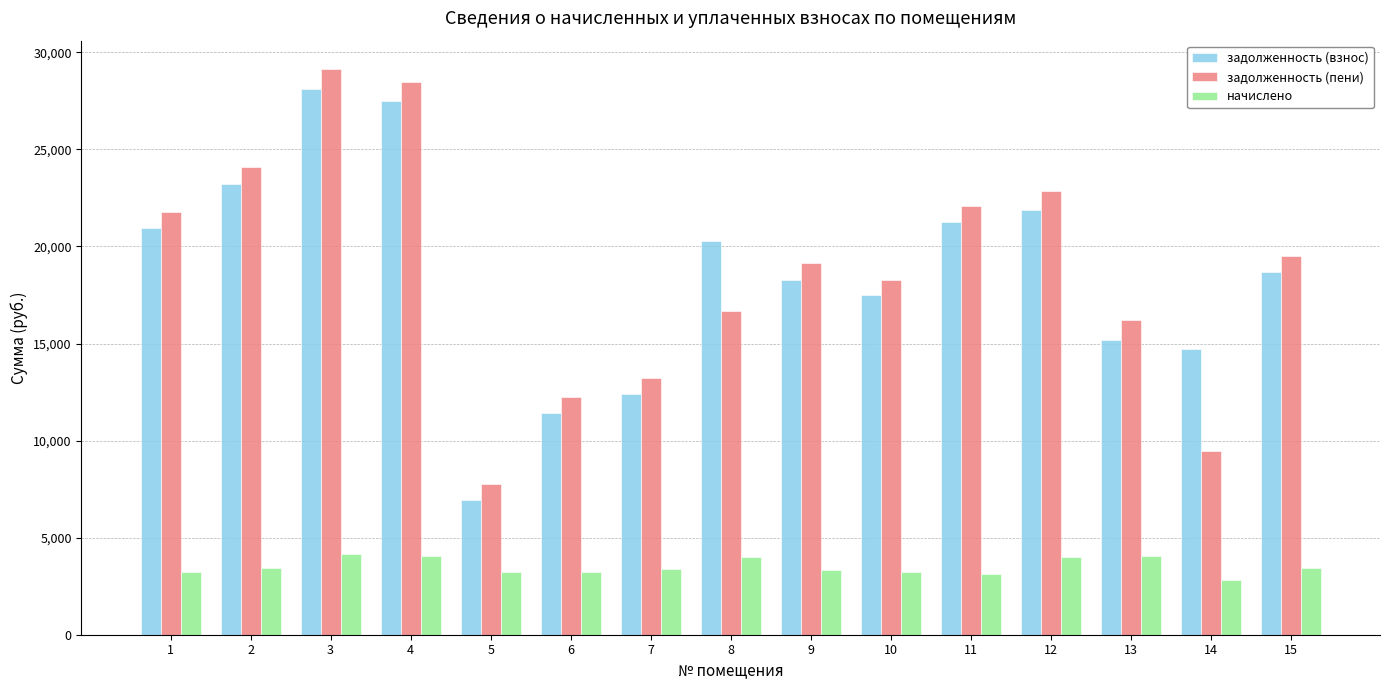

Is it true that начислено equals 2800.2 at 14?

True